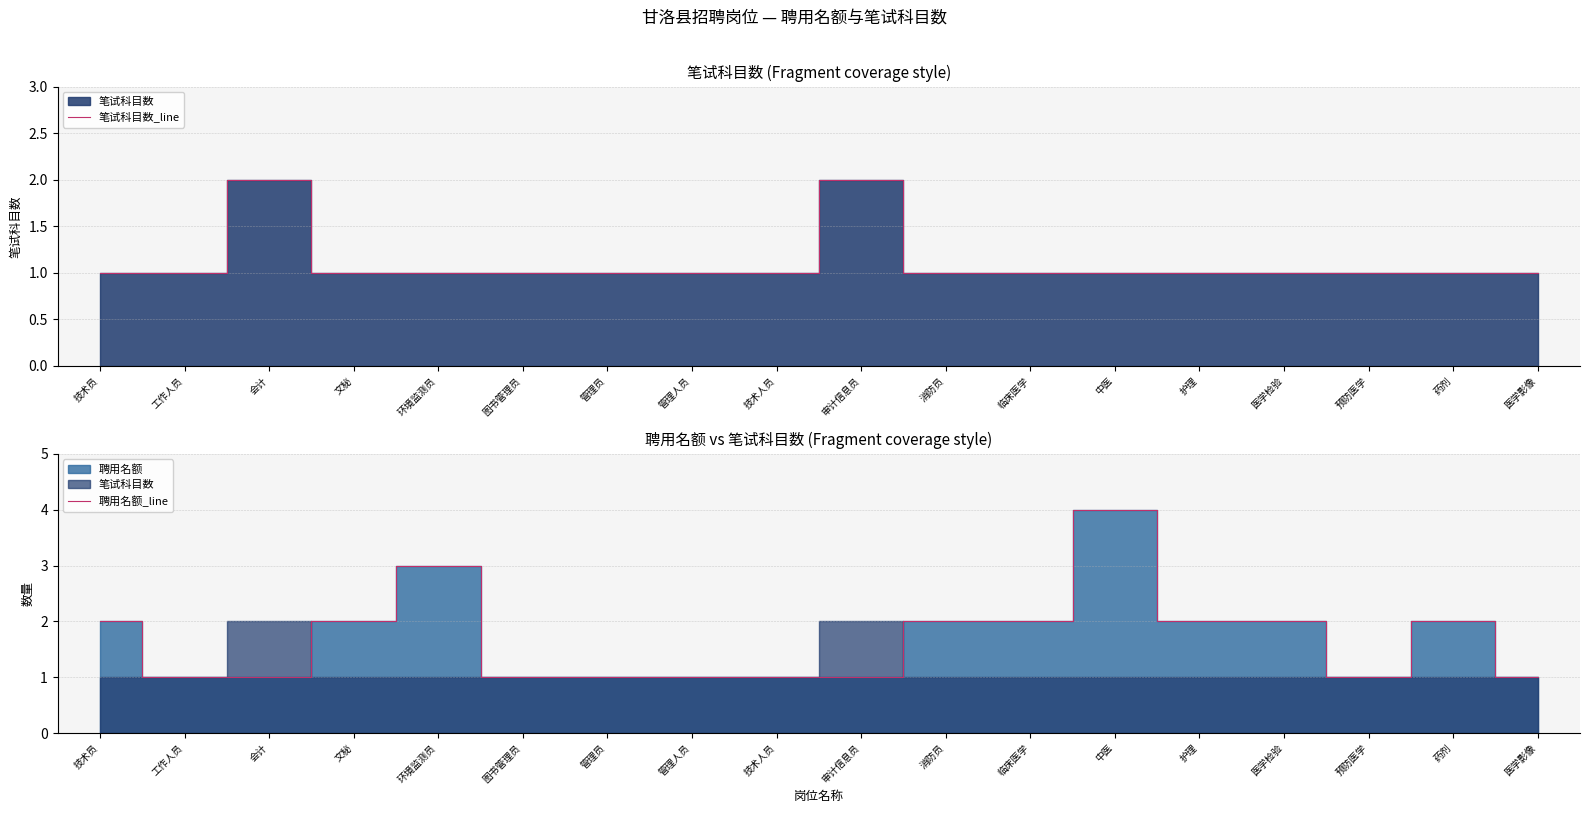

What is the sum of all 聘用名额_line values?

30